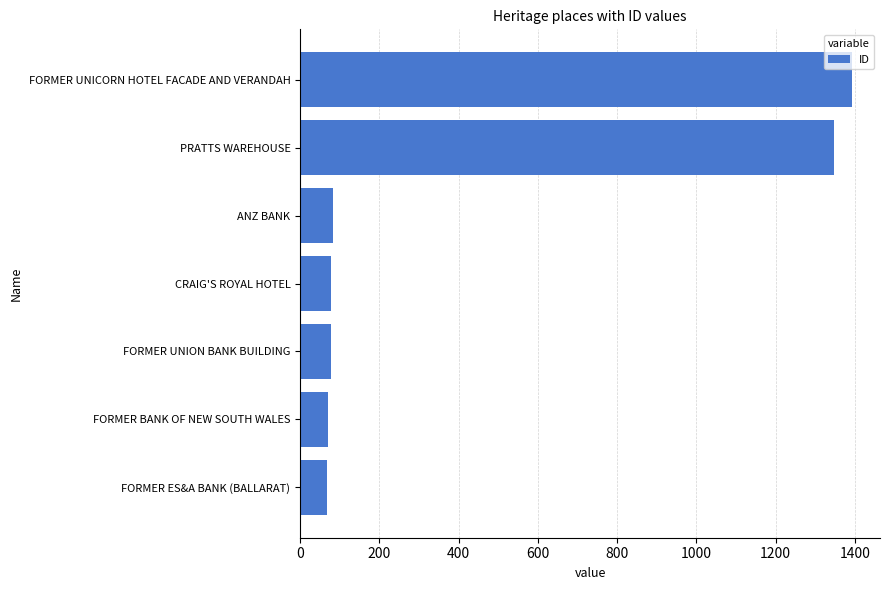

Approximately how many times larger is the value at CRAIG'S ROYAL HOTEL compared to FORMER BANK OF NEW SOUTH WALES?

1.1